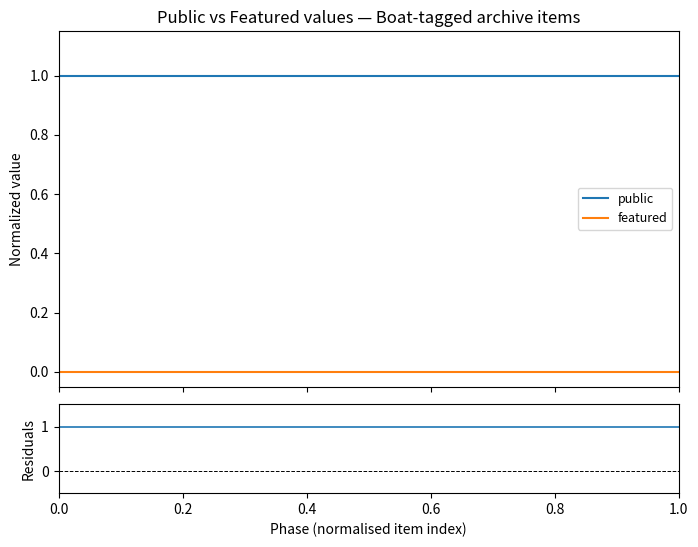

True or false: public and featured intersect in this chart.

False